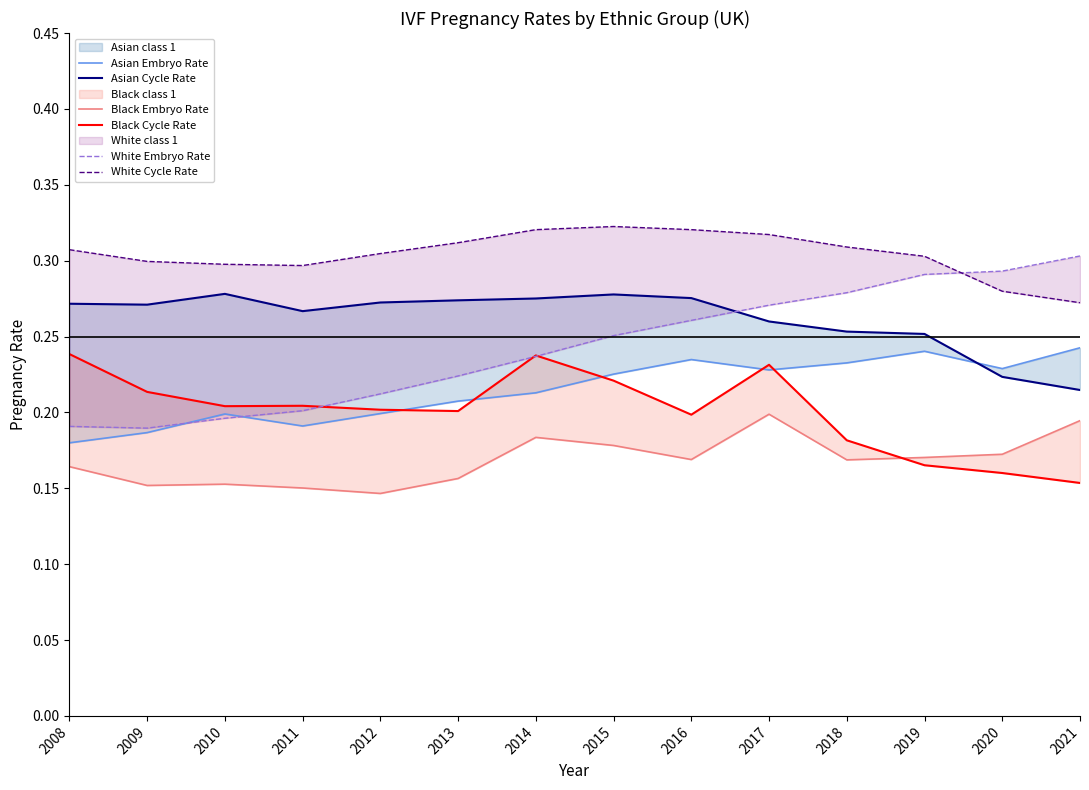

True or false: Asian Embryo Rate has a value of 0.2 at 2015.

True